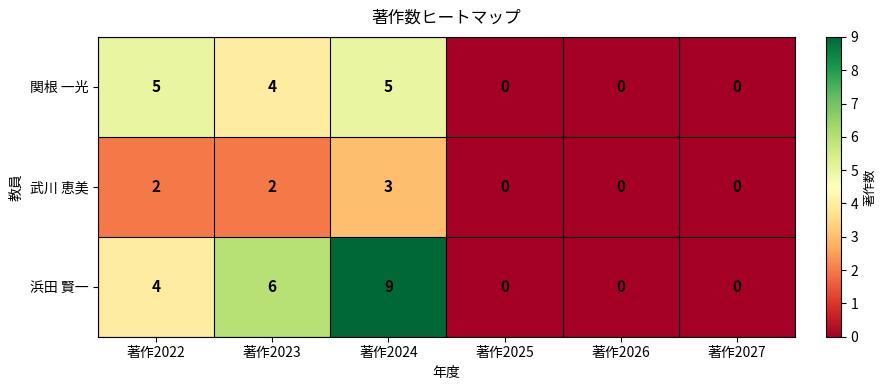

How many distinct data groups are displayed?

3